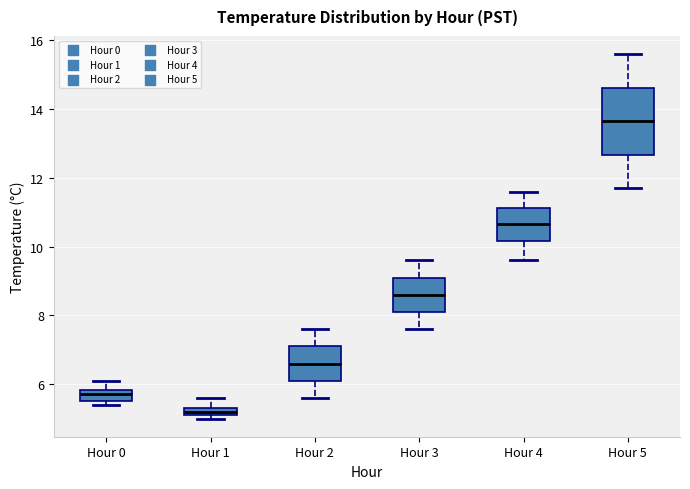

Which box's median line is the lowest?

Hour 1